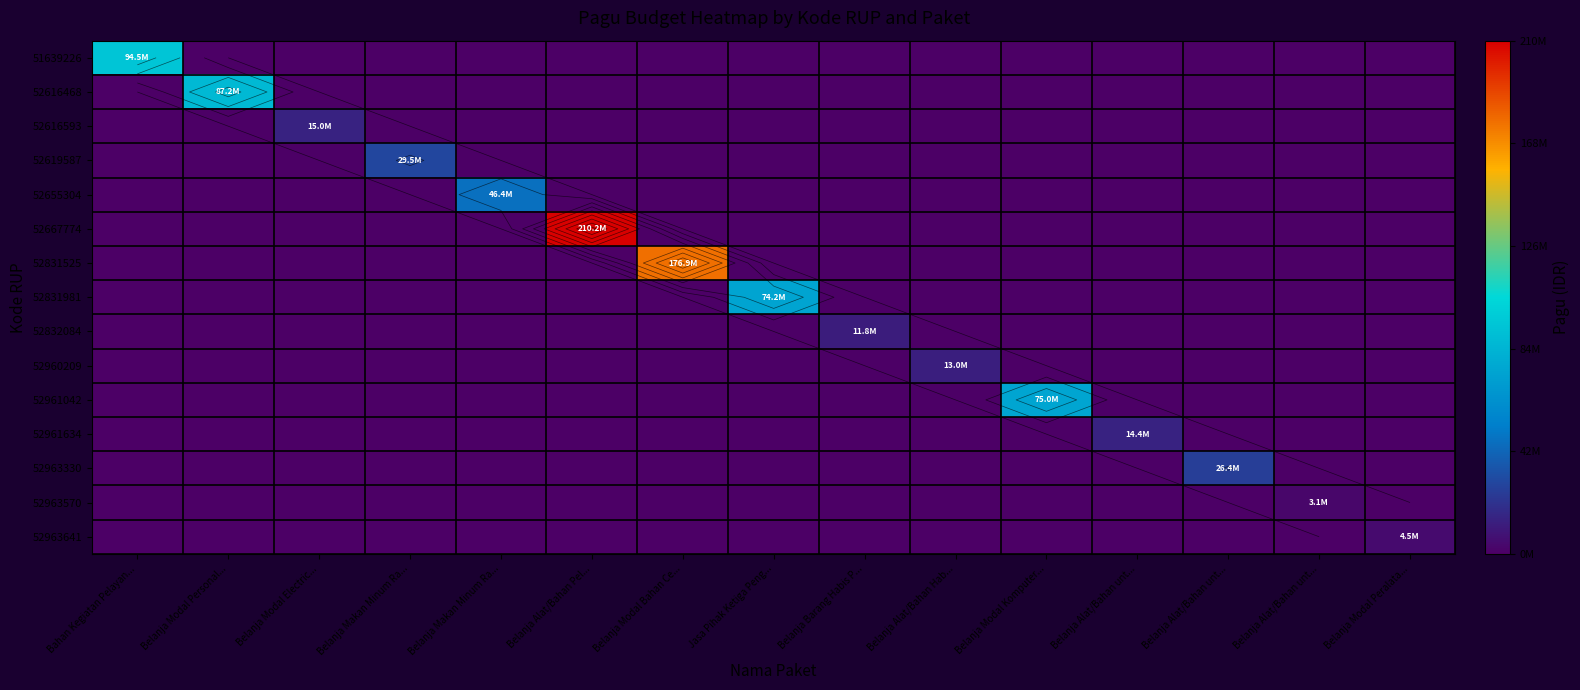

At which category is the sum across all series the highest?

Belanja Alat/Bahan Pel...